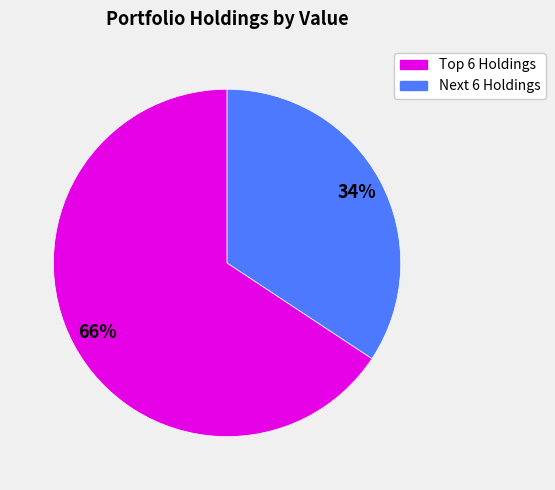

How many segments does this pie chart have?

2